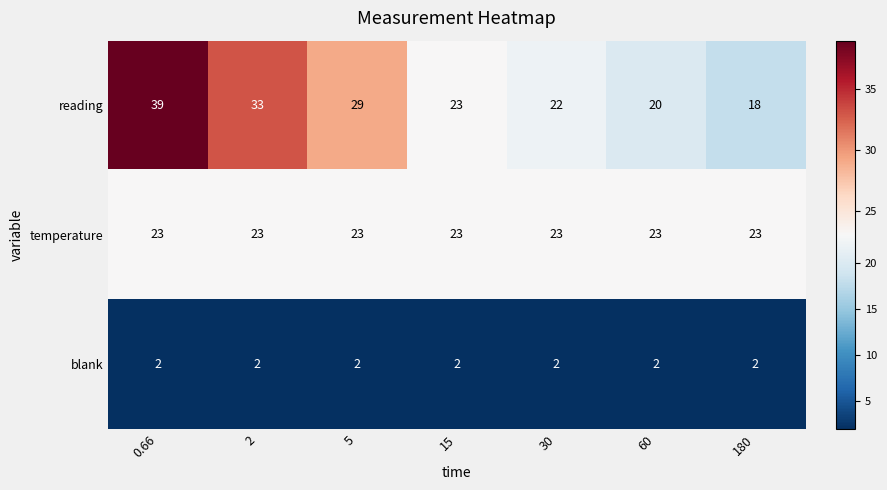

True or false: blank has a value of 3 at 180.

False